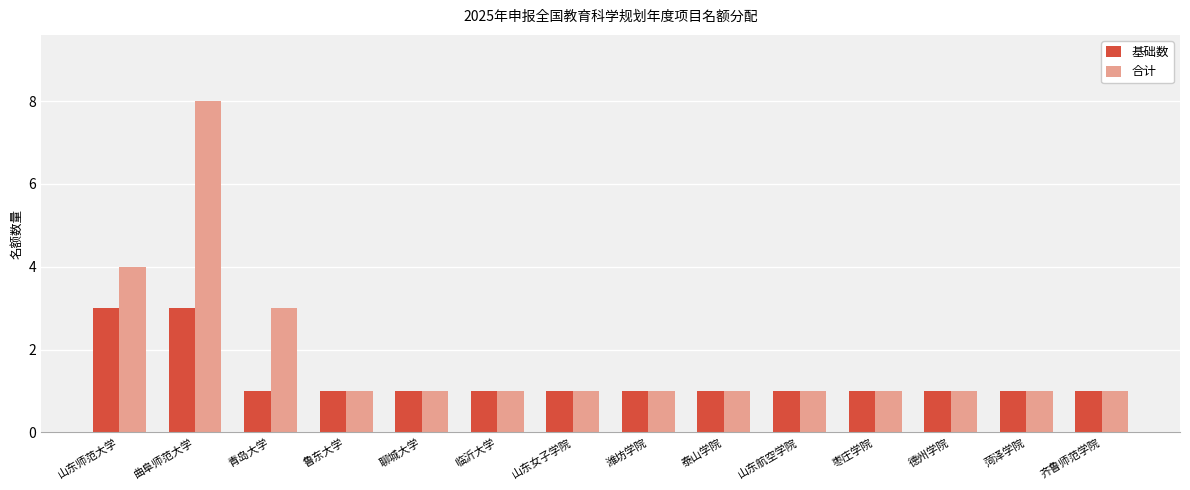

The 合计 series shows 1 at 枣庄学院. True or false?

True